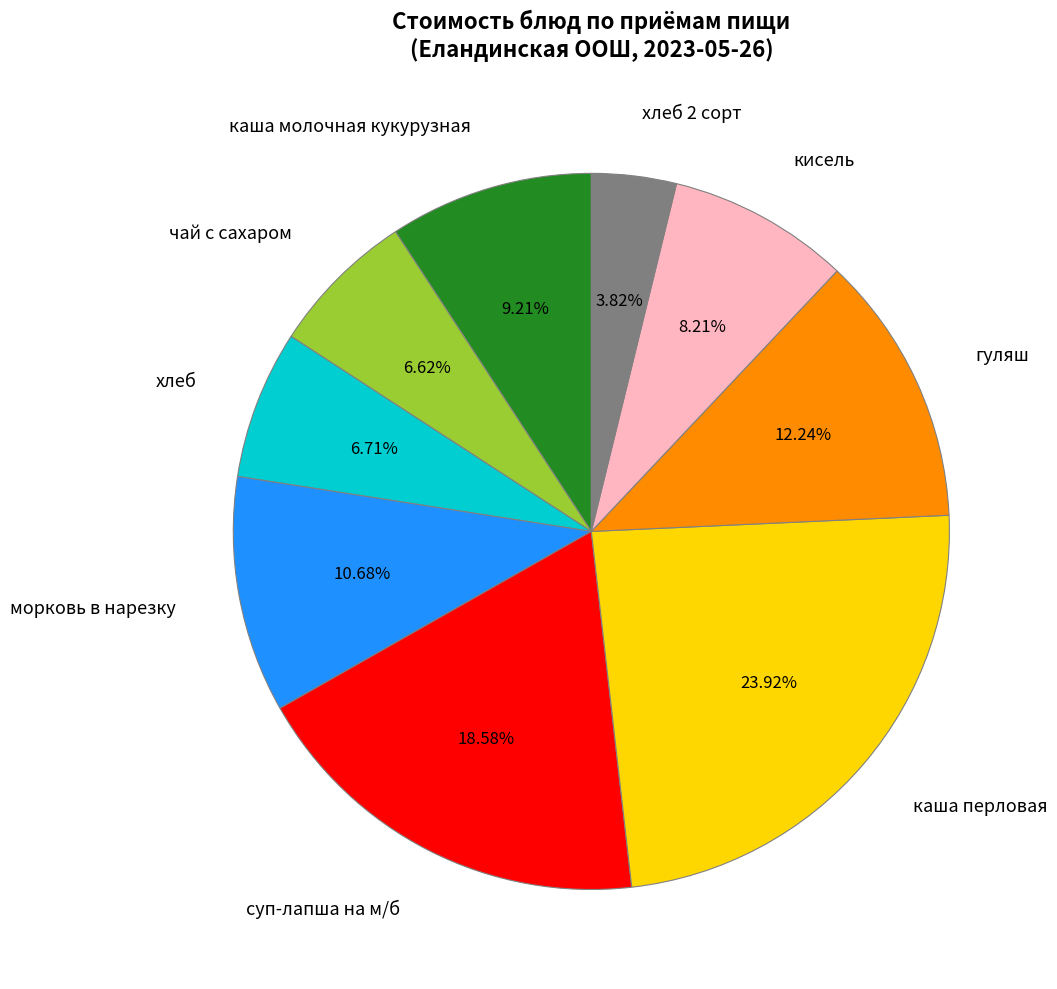

Approximately how many times larger is the value at каша молочная кукурузная compared to суп-лапша на м/б?

0.5